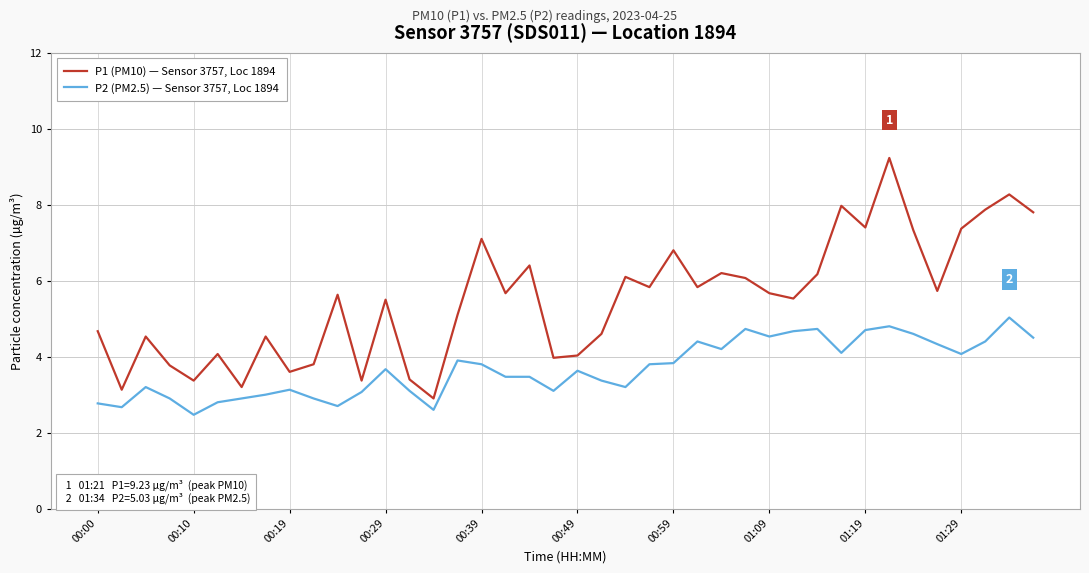

Which series has the largest range (max minus min)?

P1 (PM10) — Sensor 3757, Loc 1894